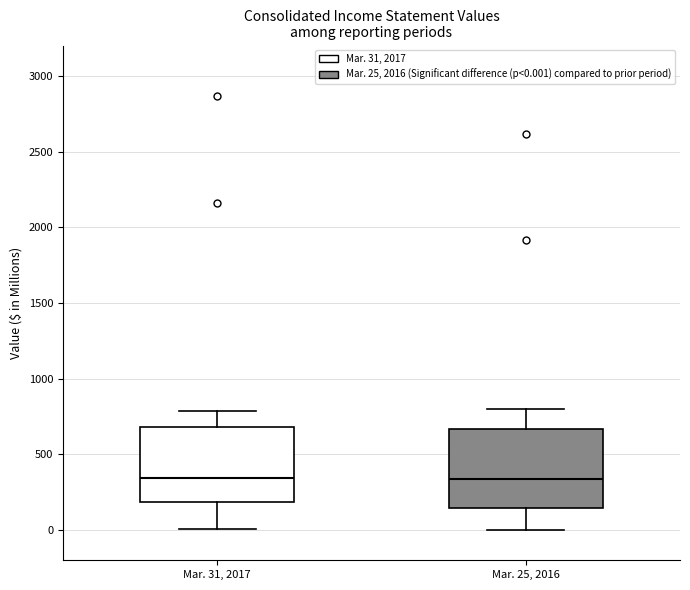

Reading left to right, transcribe this box plot: for each box, give where its median line is, the range the box spans, and where its two whiskers end, as read against the y-axis. The values are not printed on the chart, so give them approximately, as read against the axis.

Mar. 31, 2017: median 350, box 200 to 700, whiskers 0 to 800
Mar. 25, 2016: median 350, box 150 to 650, whiskers 0 to 800